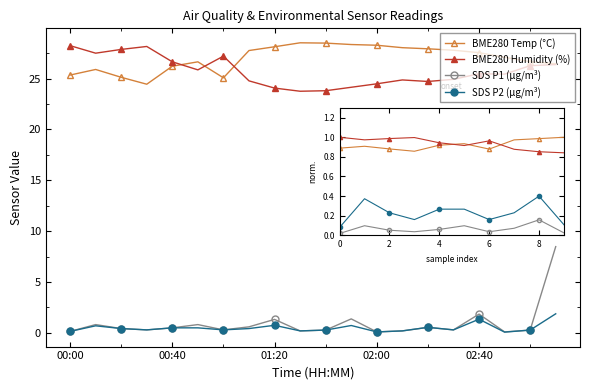

True or false: SDS P2 (µg/m³) and BME280 Temp (°C) cross at least once.

False